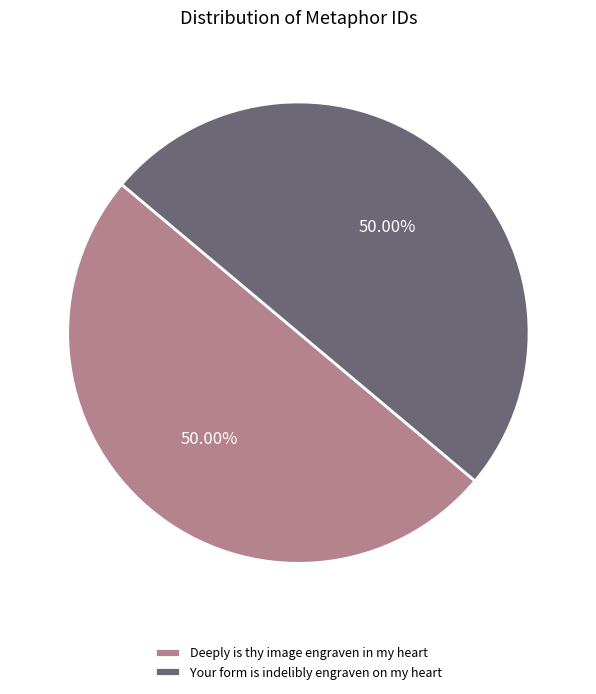

Approximately how many times larger is the value at Your form is indelibly engraven on my heart compared to Deeply is thy image engraven in my heart?

1.0